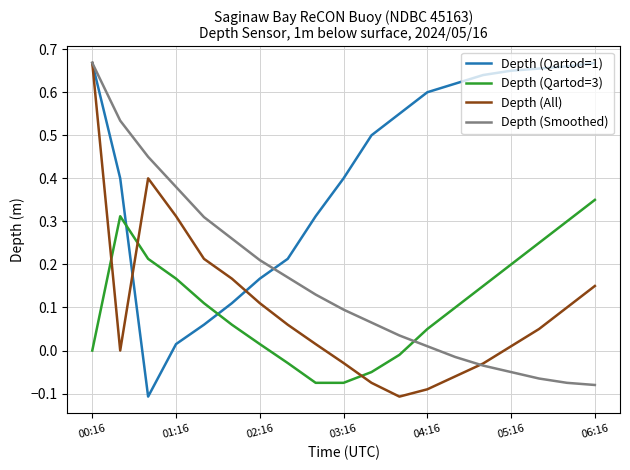

Which series has the largest total across all categories?

Depth (Qartod=1)